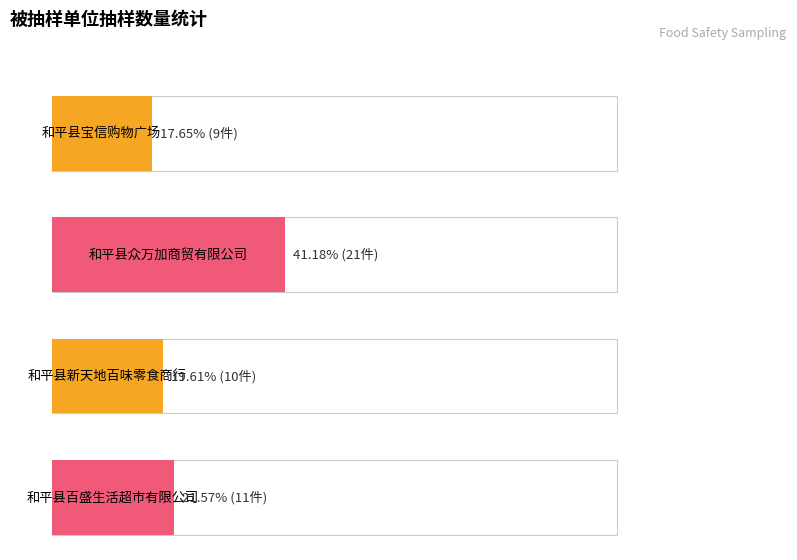

List the labels in order of value, smallest first.

和平县宝信购物广场, 和平县新天地百味零食商行, 和平县百盛生活超市有限公司, 和平县众万加商贸有限公司